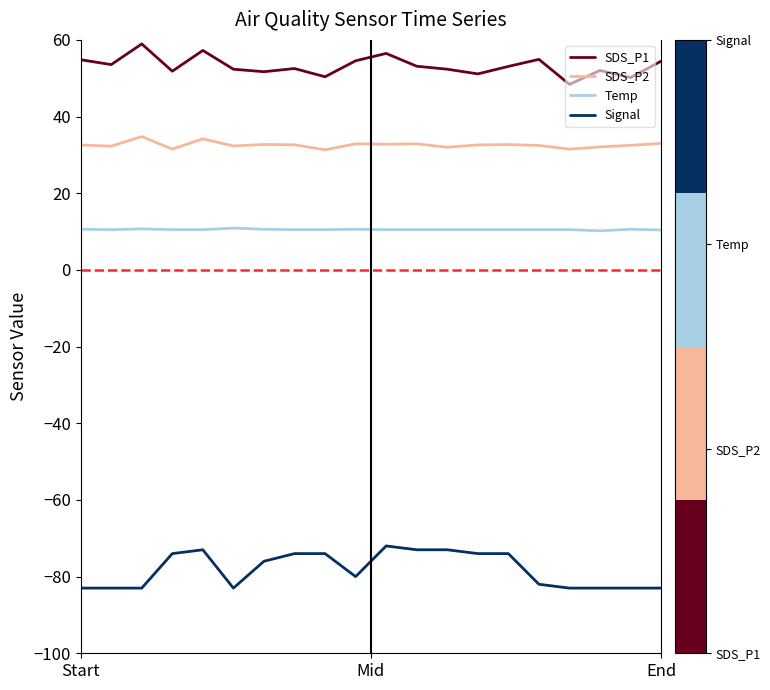

True or false: Temp and SDS_P1 intersect in this chart.

False